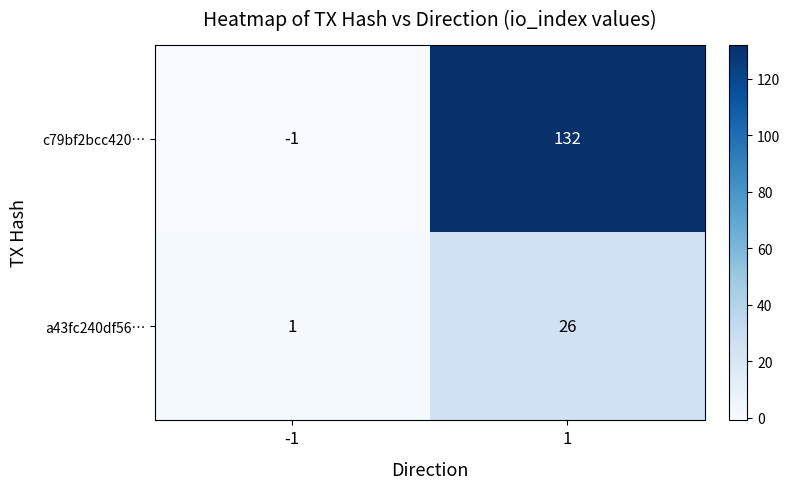

Rank the series at 1 from lowest to highest value.

a43fc240df56…, c79bf2bcc420…